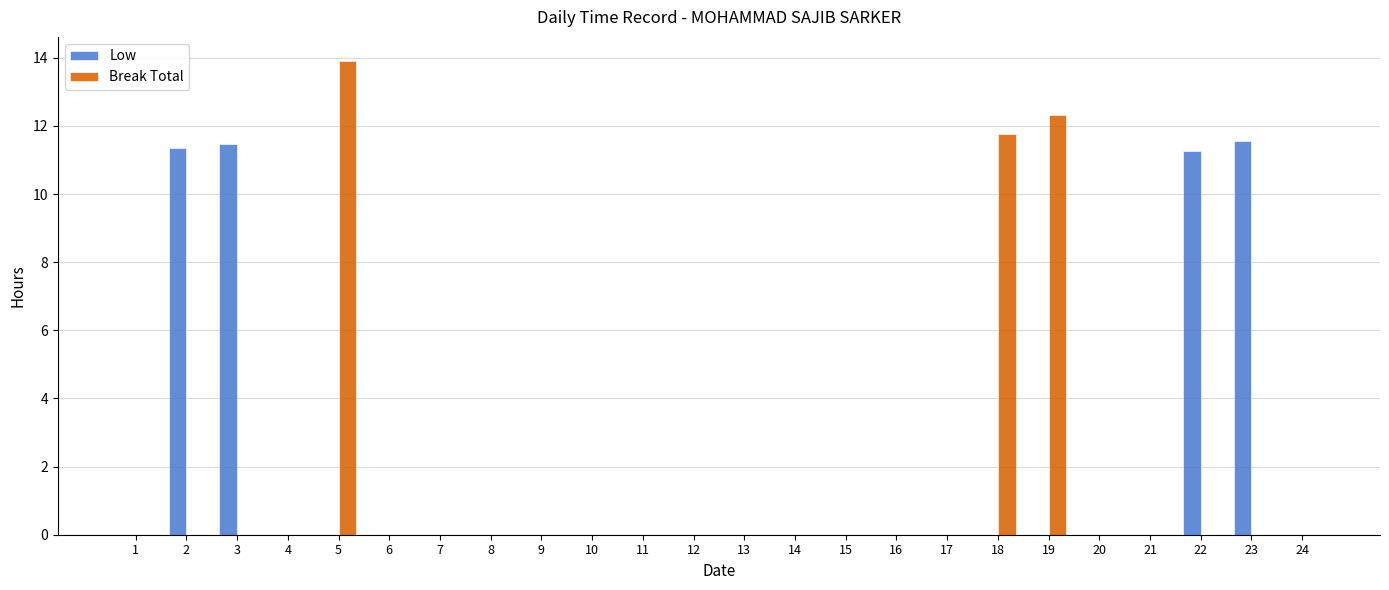

Is the value of Low at 23 greater than the value of Break Total at 6?

Yes